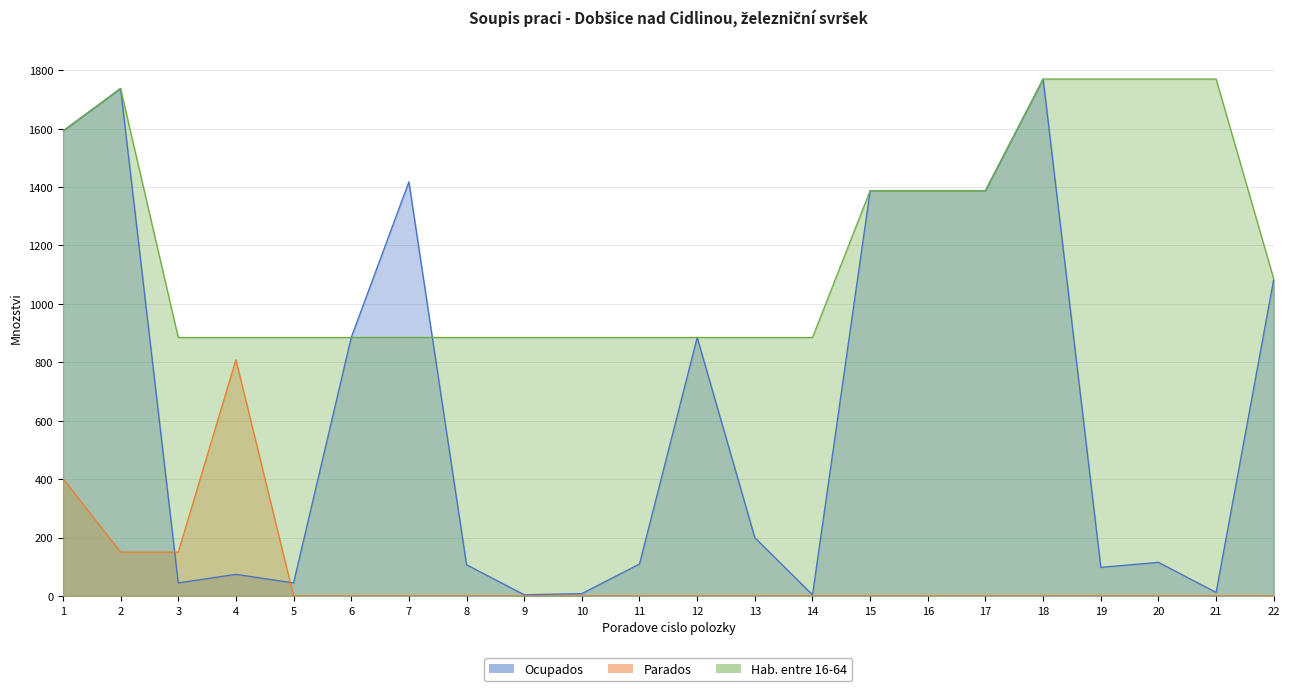

Rank the series by their maximum value, from lowest to highest.

Parados, Ocupados, Hab. entre 16-64